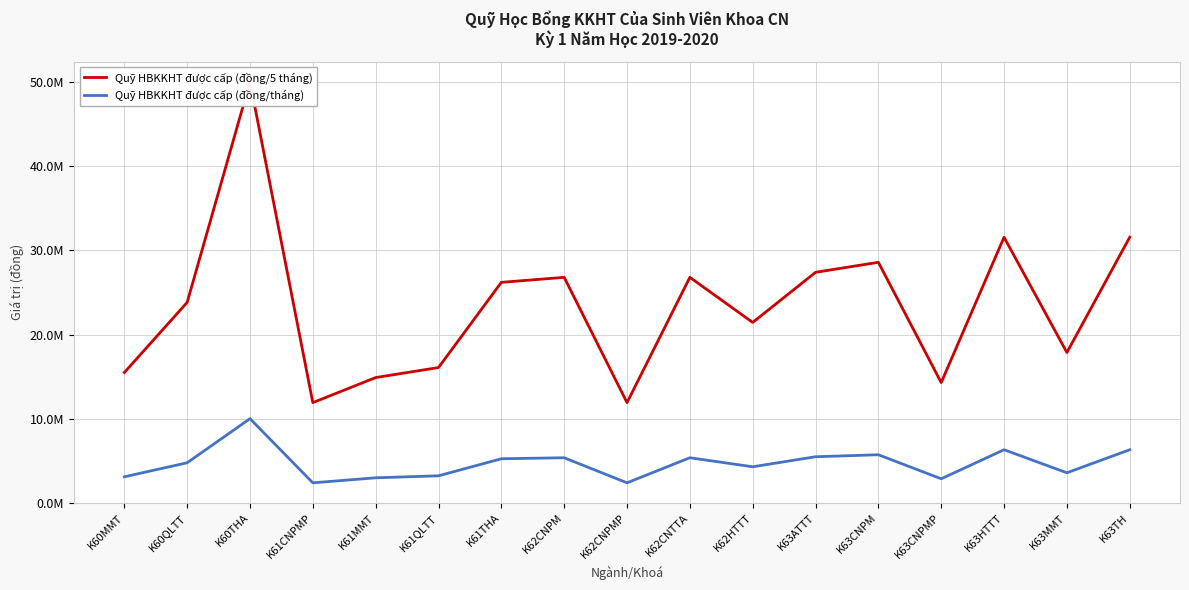

What is the value of the Quỹ HBKKHT được cấp (đồng/tháng) point at the 16th from the left?

3574090.1